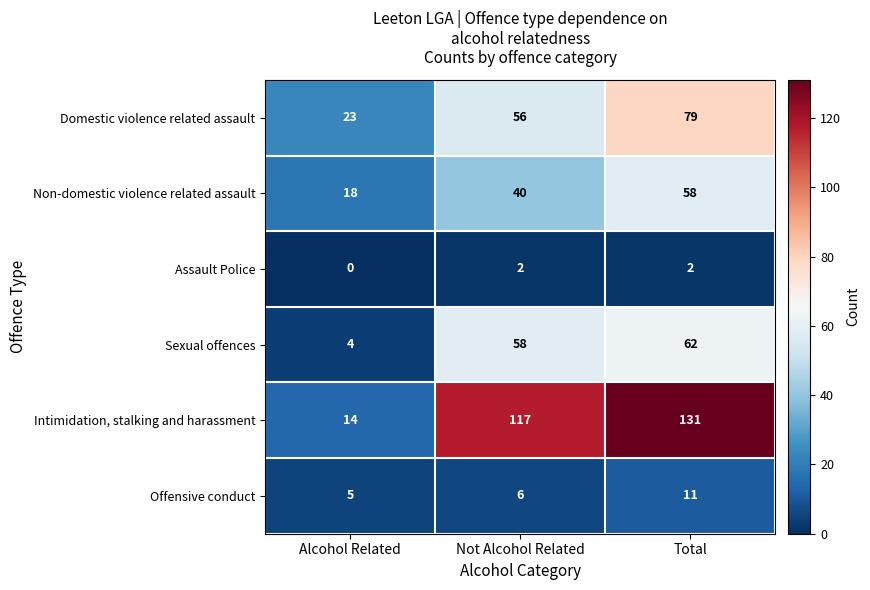

At which category is the sum across all series the highest?

Total